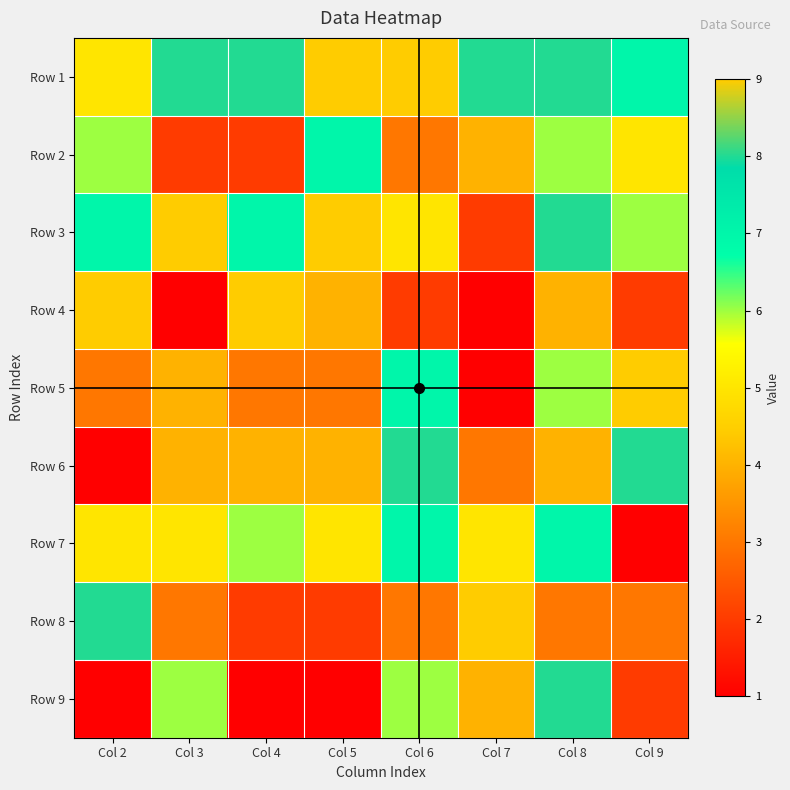

Reading left to right, what are all the values shown in this chart?

Row 1: Col 2=5	Col 3=8	Col 4=8	Col 5=9	Col 6=9	Col 7=8	Col 8=8	Col 9=7
Row 2: Col 2=6	Col 3=2	Col 4=2	Col 5=7	Col 6=3	Col 7=4	Col 8=6	Col 9=5
Row 3: Col 2=7	Col 3=9	Col 4=7	Col 5=9	Col 6=5	Col 7=2	Col 8=8	Col 9=6
Row 4: Col 2=9	Col 3=1	Col 4=9	Col 5=4	Col 6=2	Col 7=1	Col 8=4	Col 9=2
Row 5: Col 2=3	Col 3=4	Col 4=3	Col 5=3	Col 6=7	Col 7=1	Col 8=6	Col 9=9
Row 6: Col 2=1	Col 3=4	Col 4=4	Col 5=4	Col 6=8	Col 7=3	Col 8=4	Col 9=8
Row 7: Col 2=5	Col 3=5	Col 4=6	Col 5=5	Col 6=7	Col 7=5	Col 8=7	Col 9=1
Row 8: Col 2=8	Col 3=3	Col 4=2	Col 5=2	Col 6=3	Col 7=9	Col 8=3	Col 9=3
Row 9: Col 2=1	Col 3=6	Col 4=1	Col 5=1	Col 6=6	Col 7=4	Col 8=8	Col 9=2